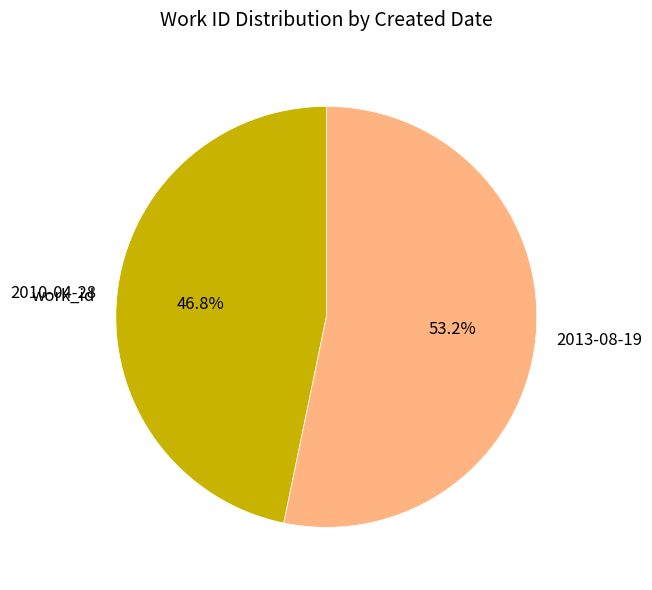

Which slice is the largest?

2013-08-19